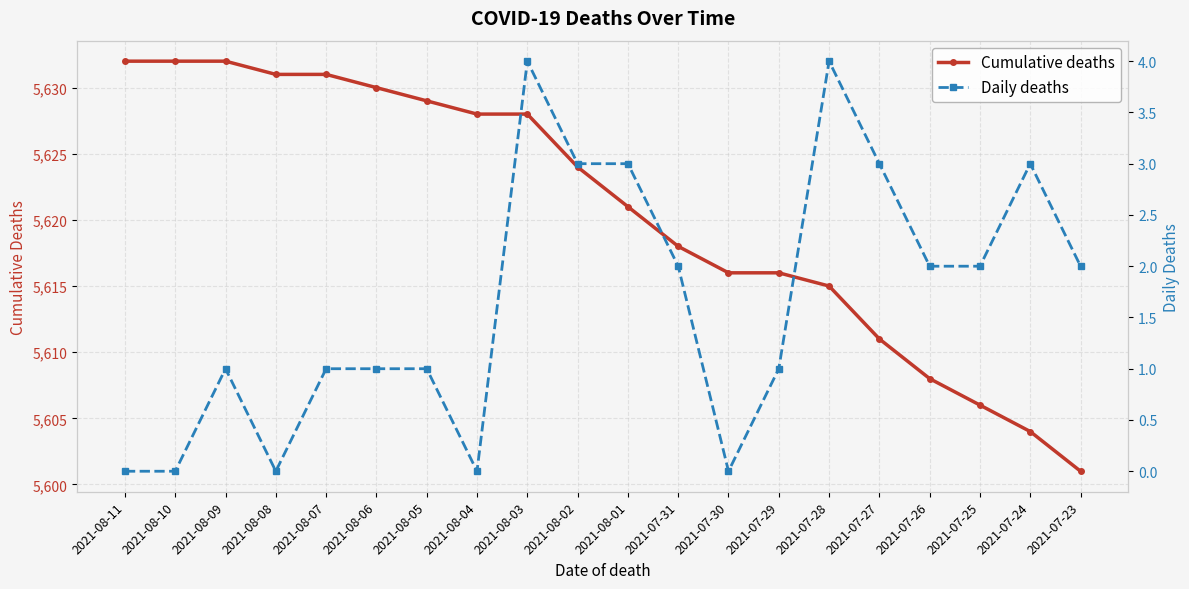

At which category does Daily deaths reach its first local valley?

2021-08-08